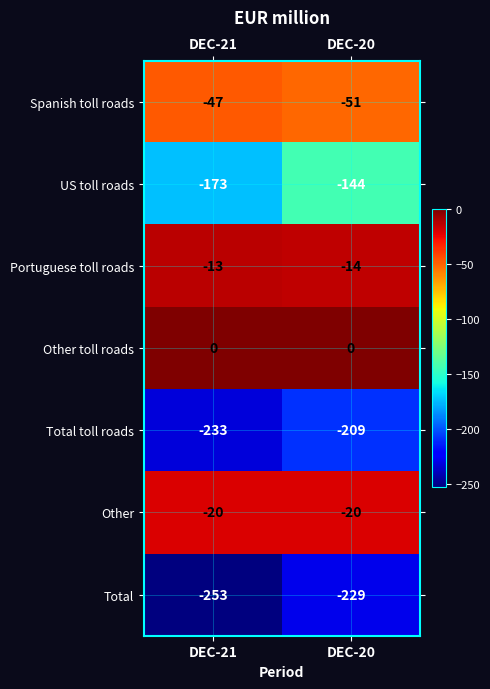

Reading left to right, what are all the values shown in this chart?

Spanish toll roads: DEC-21=-47	DEC-20=-51
US toll roads: DEC-21=-173	DEC-20=-144
Portuguese toll roads: DEC-21=-13	DEC-20=-14
Other toll roads: DEC-21=0	DEC-20=0
Total toll roads: DEC-21=-233	DEC-20=-209
Other: DEC-21=-20	DEC-20=-20
Total: DEC-21=-253	DEC-20=-229